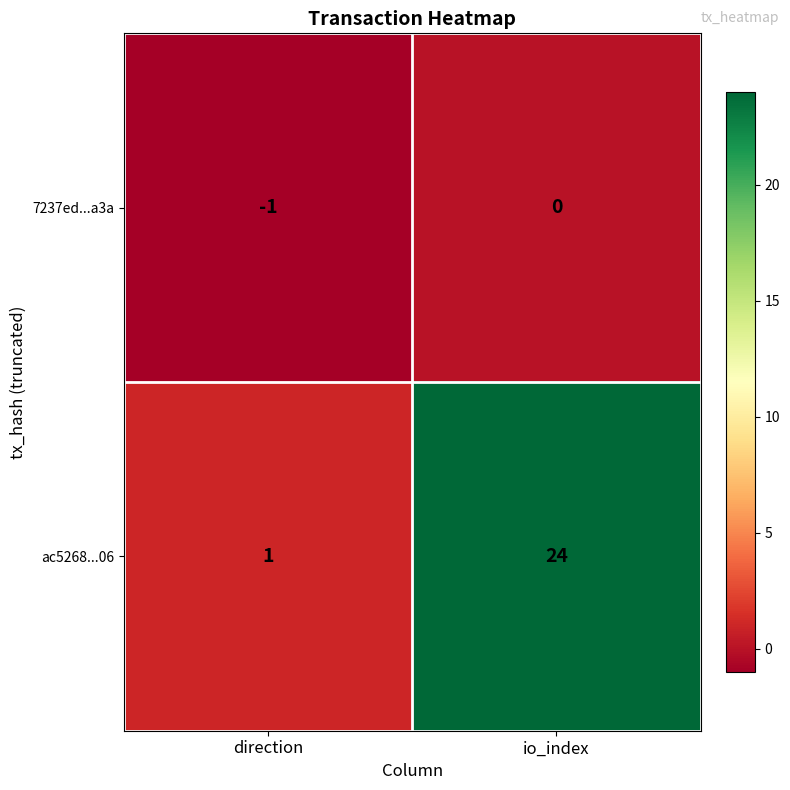

How many categories are shown in the chart?

2